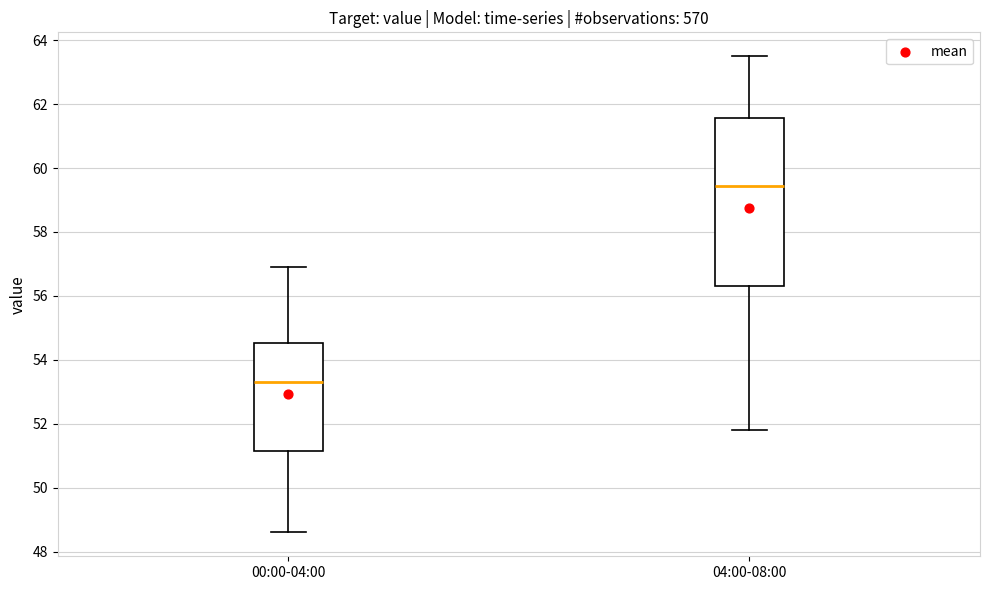

Where does the lower whisker of the box for 04:00-08:00 end on the y-axis? The values are not printed on the chart, so give them approximately, as read against the axis.

51.8